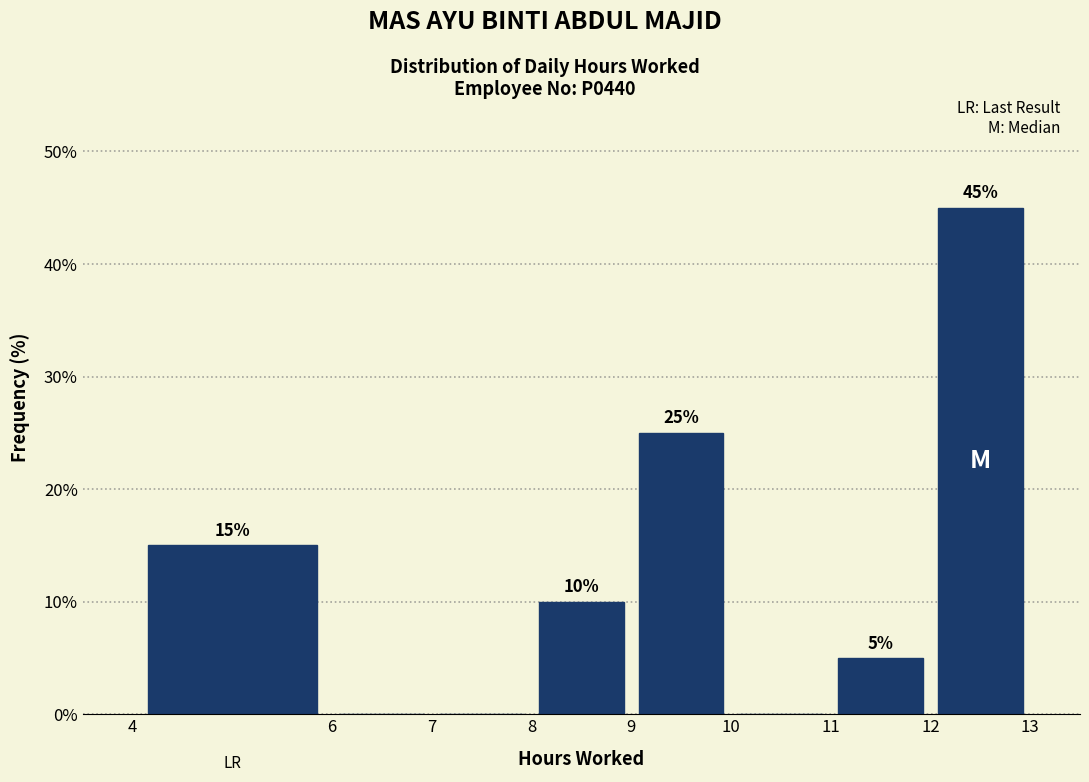

Which range on the x-axis has the tallest bar?

12 to 13